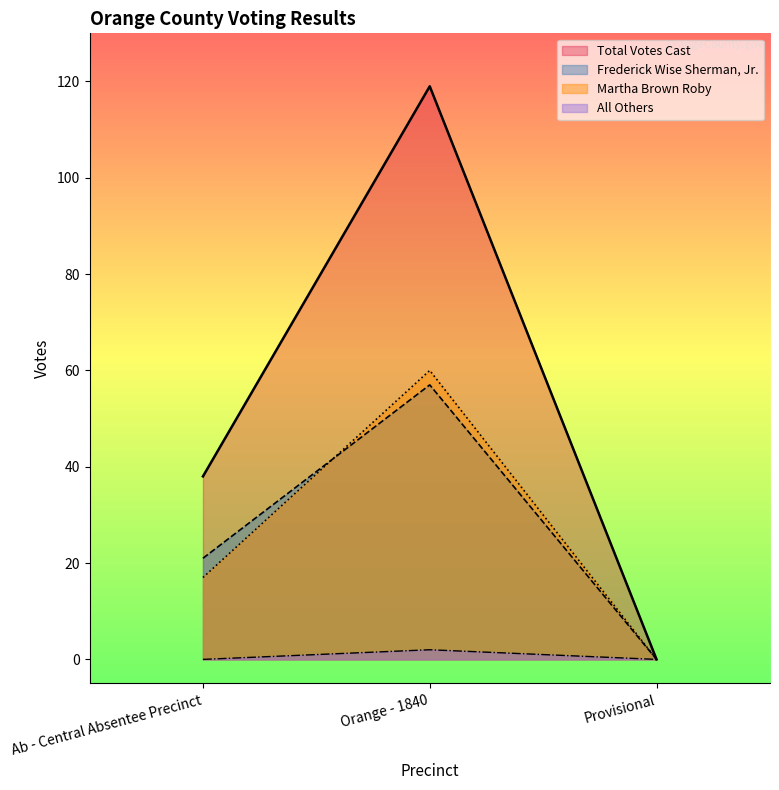

Which series has the largest total across all categories?

Total Votes Cast